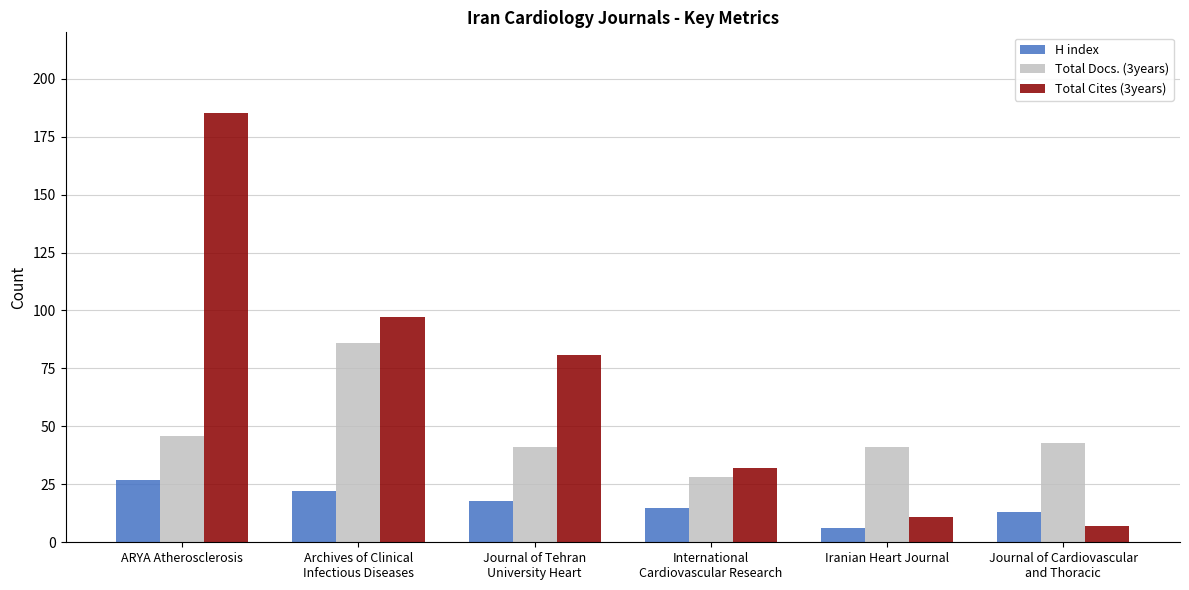

Reading left to right, what are all the values shown in this chart?

H index: 27	22	18	15	6	13
Total Docs. (3years): 46	86	41	28	41	43
Total Cites (3years): 185	97	81	32	11	7